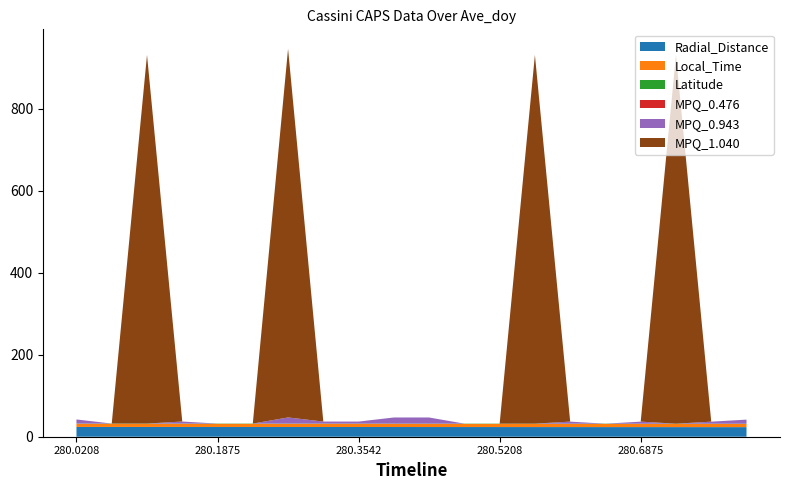

What is the lowest value of the Radial_Distance series?

23.4